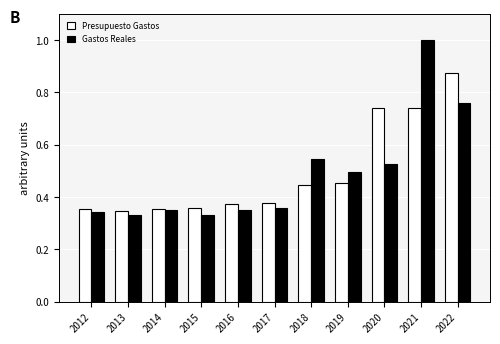

The value of Gastos Reales at 2021 is 1.0. True or false?

True